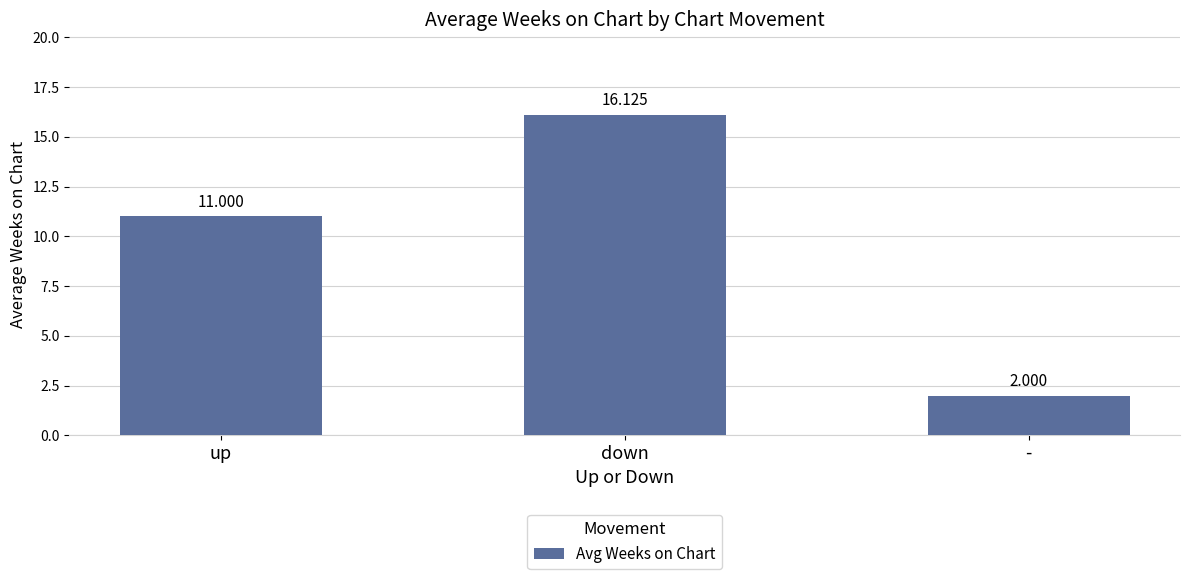

What is the difference between the values at up and down?

5.1